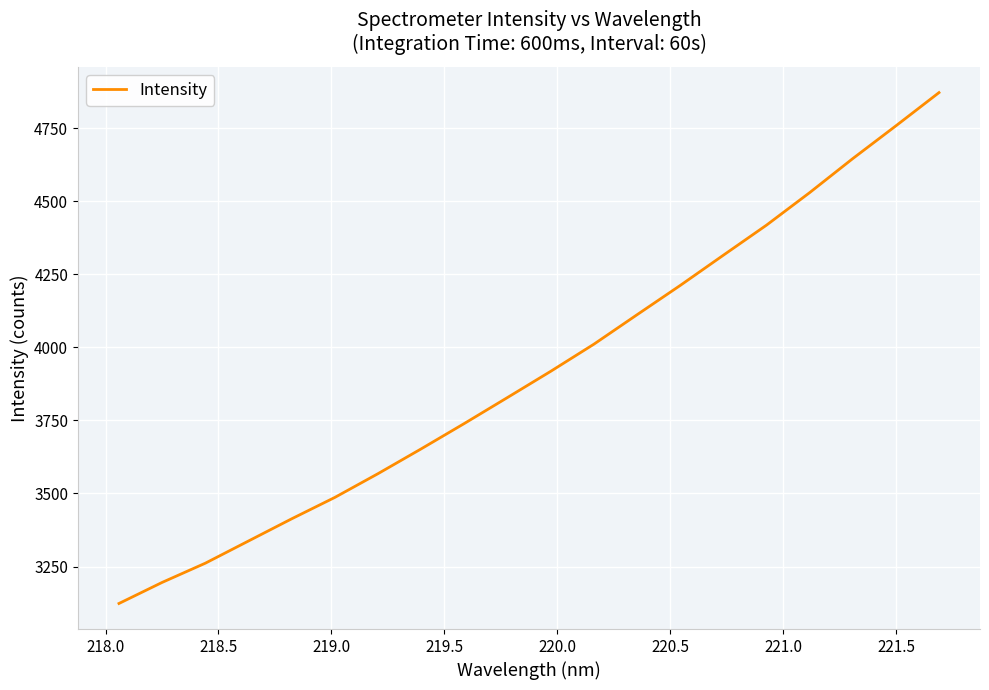

What is the difference between the maximum and minimum values?

1748.6